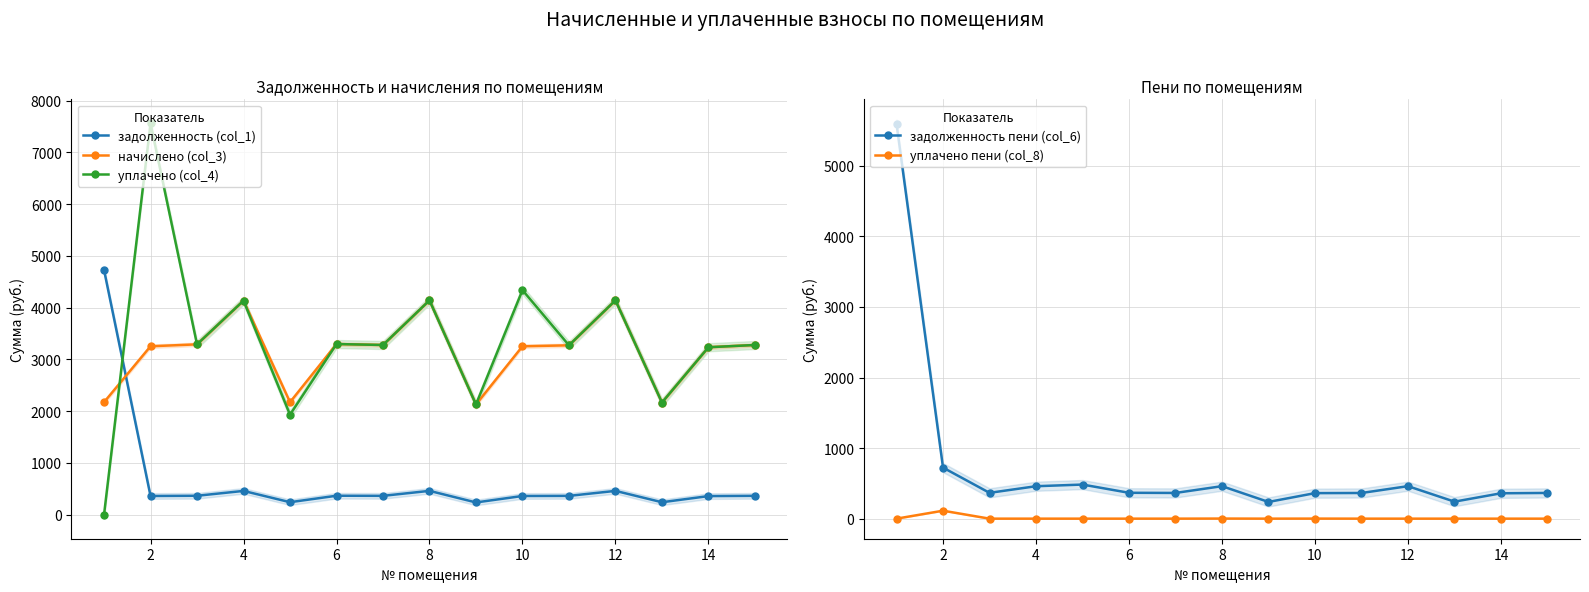

Reading right to left, list all the values displayed in this chart.

задолженность (col_1): 364.3	359.5	240.8	460.2	363.6	361.6	236.7	460.6	364.3	366.4	241.5	459.5	365.7	361.6	4729.4
начислено (col_3): 3278.9	3235.4	2167.3	4142.1	3272.7	3254.0	2130.0	4142.1	3278.9	3297.5	2173.5	4135.9	3291.3	3254.0	2173.5
уплачено (col_4): 3278.9	3235.4	2167.3	4142.1	3272.7	4338.7	2130.0	4142.1	3278.9	3297.5	1932.0	4135.9	3291.3	7561.3	0.0
задолженность пени (col_6): 364.3	359.5	240.8	460.2	363.6	361.6	236.7	460.2	364.3	366.4	483.0	459.5	365.7	723.2	5593.6
уплачено пени (col_8): 0.0	0.0	0.0	0.0	0.0	0.7	0.0	1.2	0.0	0.0	0.0	0.0	0.0	112.7	0.0